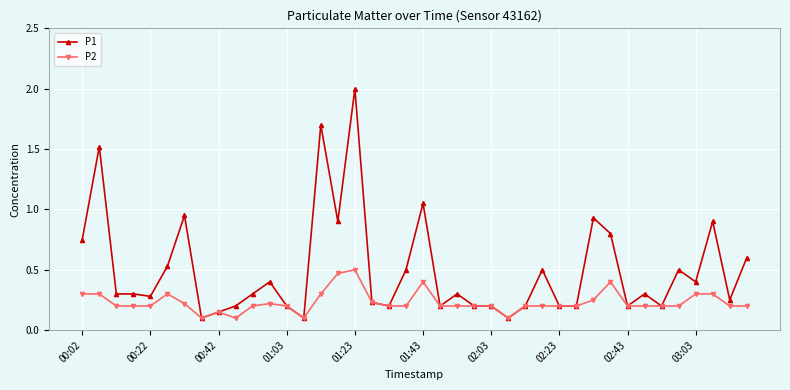

True or false: P2 has more than 1 interior local peaks.

True